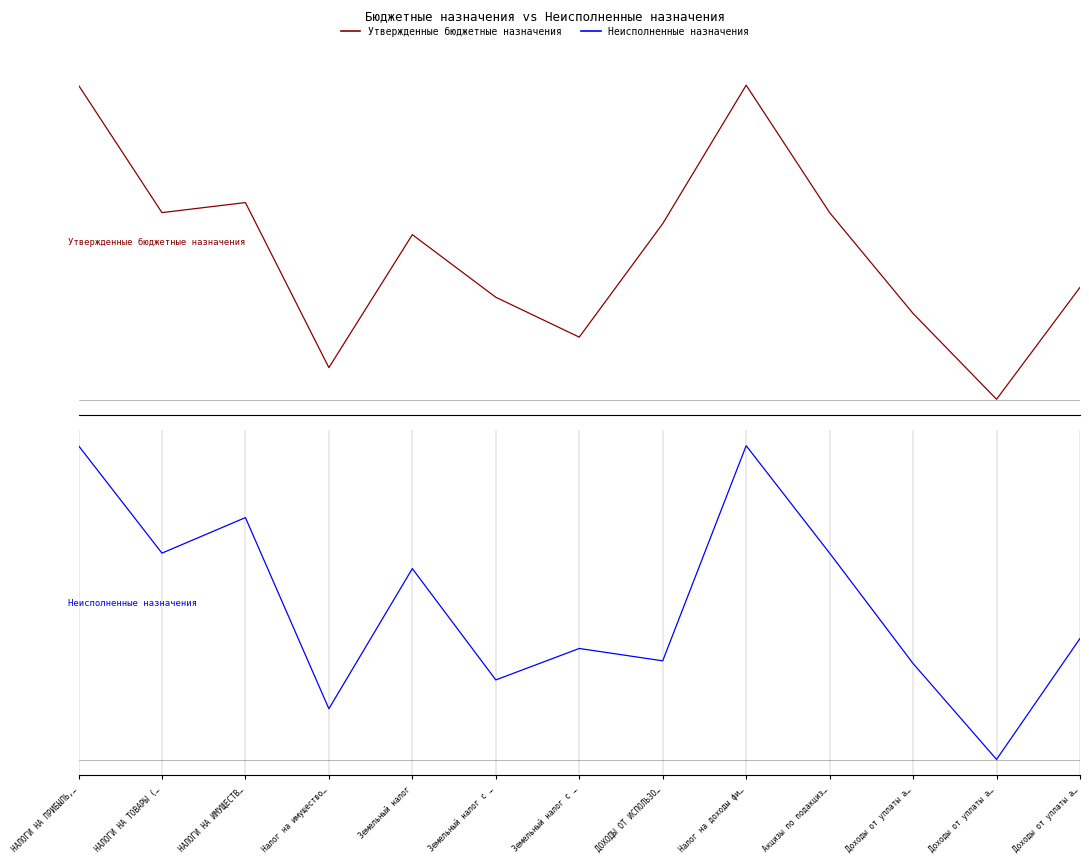

List the series in order of their peak value, lowest first.

Неисполненные назначения, Утвержденные бюджетные назначения